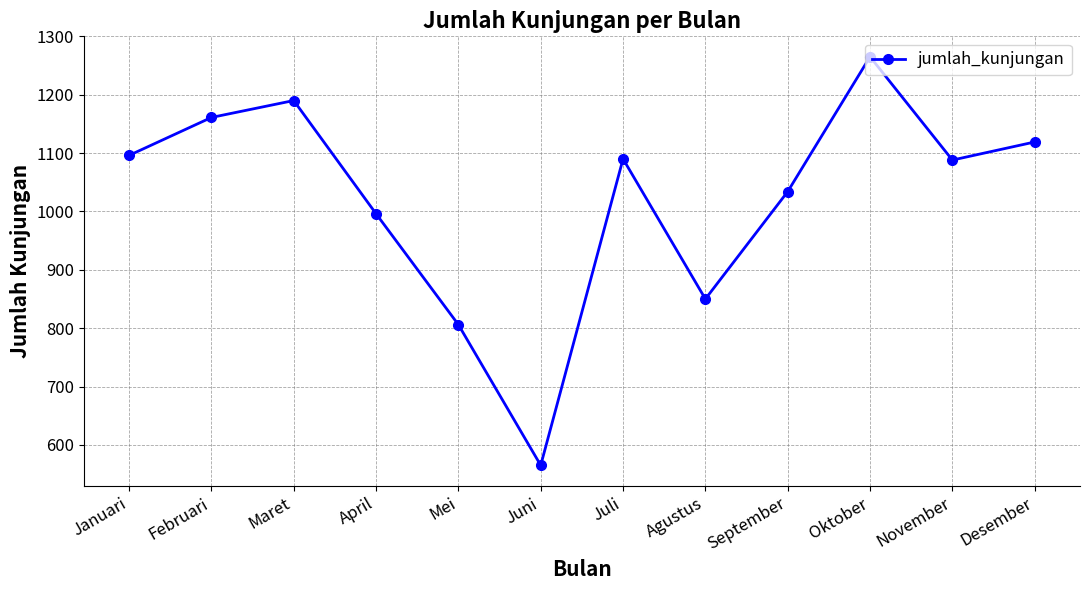

The value at Desember is 741. True or false?

False